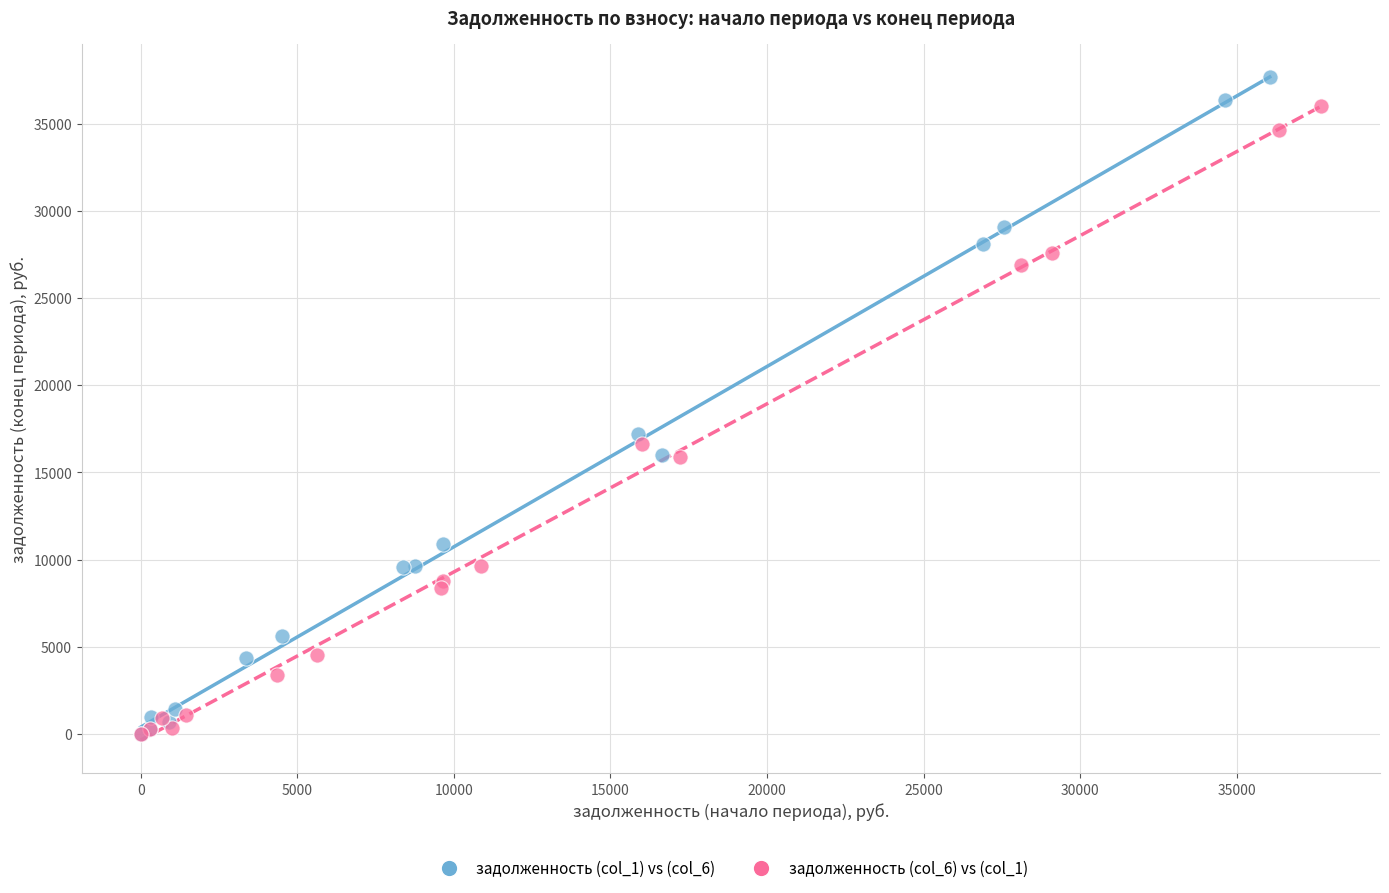

Which series has the widest spread of Y values?

задолженность (col_1) vs (col_6)